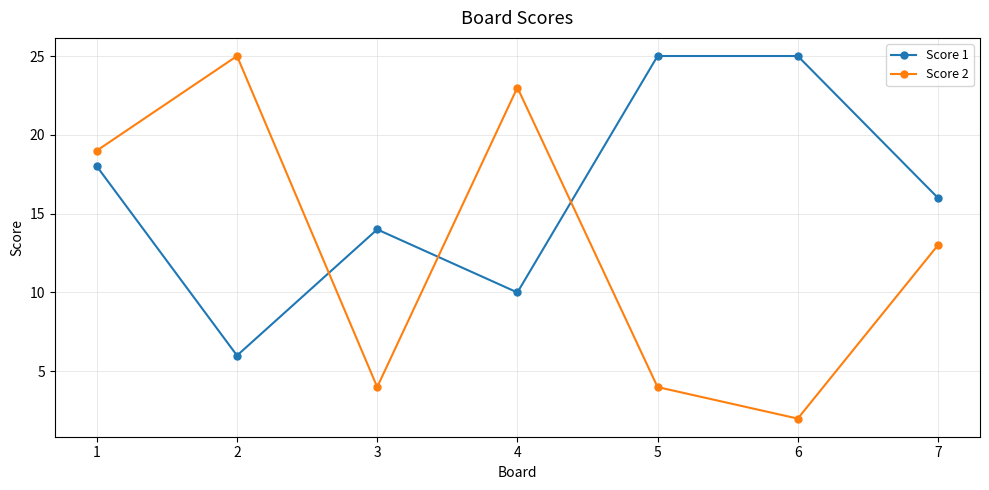

Reading left to right, what are all the values shown in this chart?

Score 1: 1=18	2=6	3=14	4=10	5=25	6=25	7=16
Score 2: 1=19	2=25	3=4	4=23	5=4	6=2	7=13